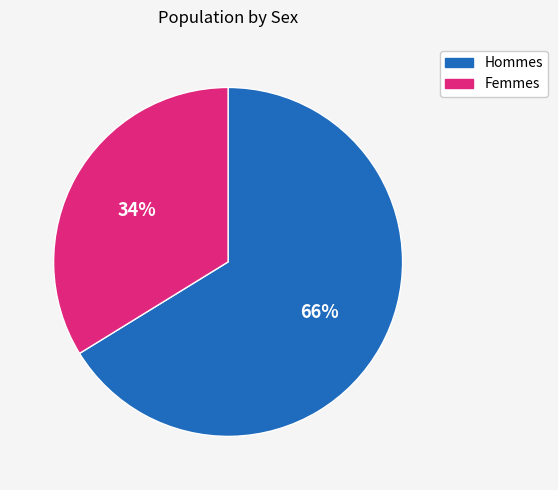

To the nearest percent, what is the average slice percentage?

50%